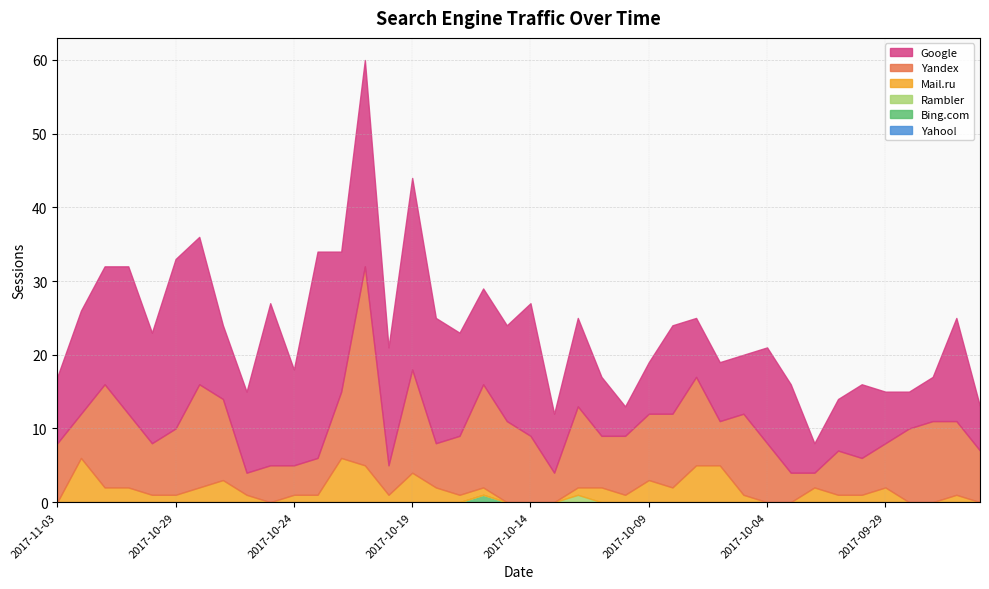

True or false: Google has a value of 14 at 2017-10-17.

True